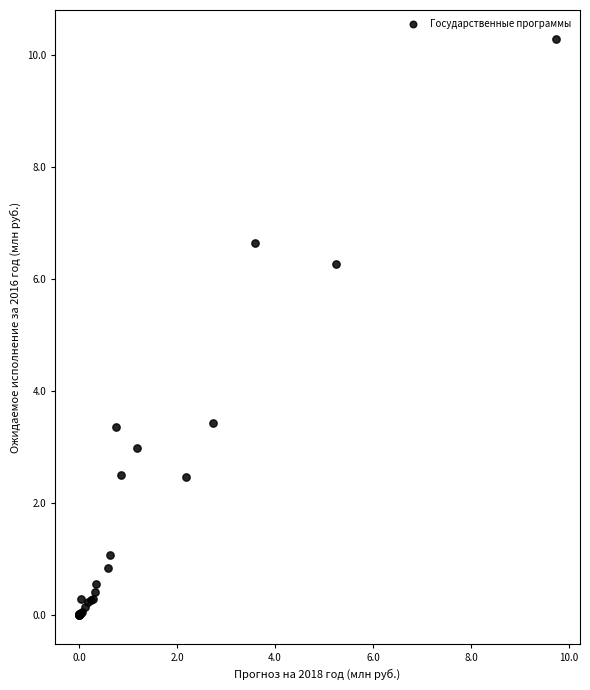

What Y value in the scatter plot is closest to 5?

6.3